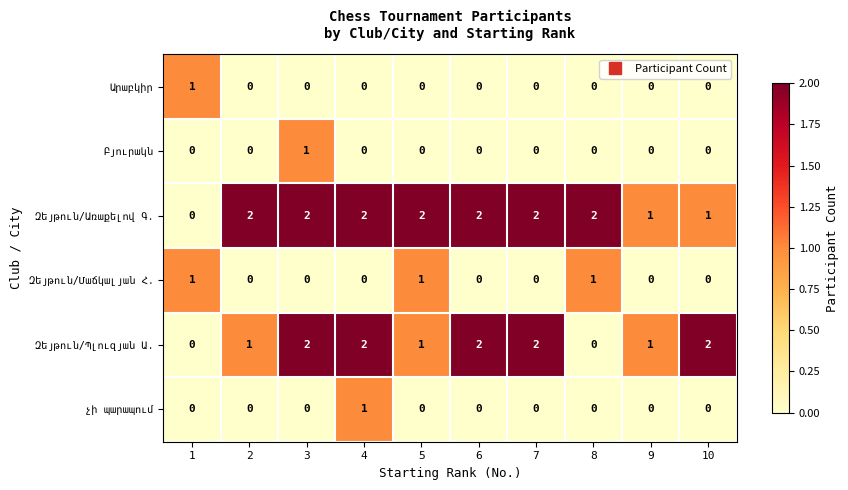

What is the difference between the highest and lowest values at 4?

2